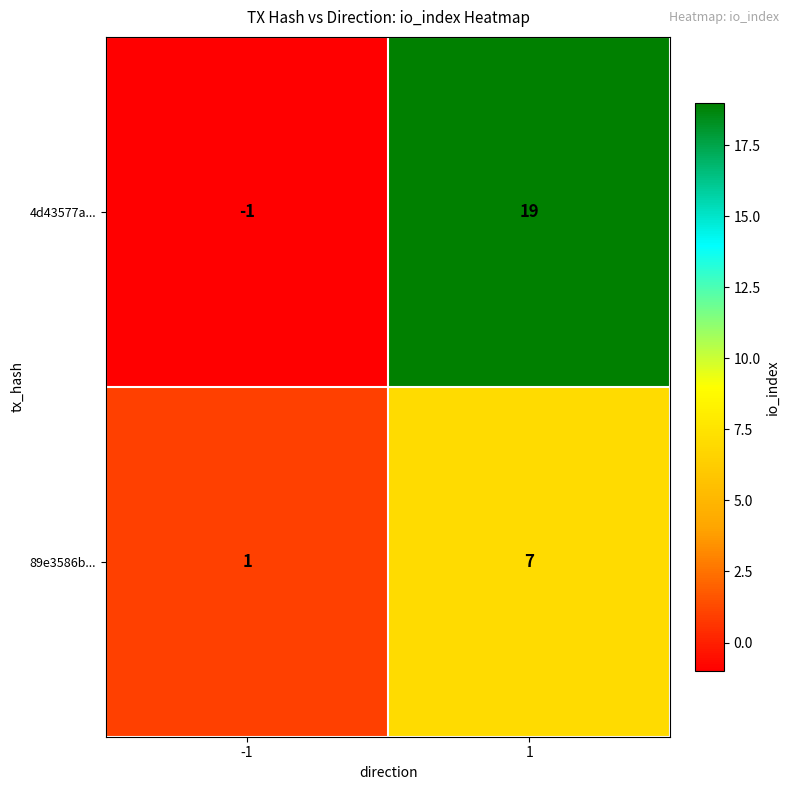

Which series has the widest spread of values?

4d43577a...